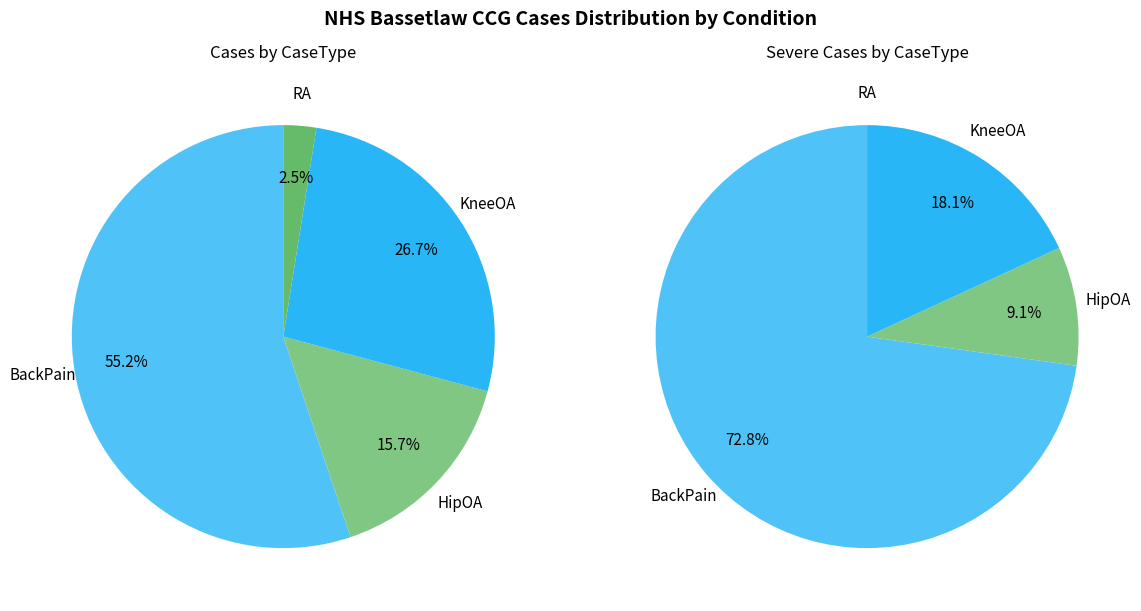

Is it true that KneeOA is 21% of the pie?

False